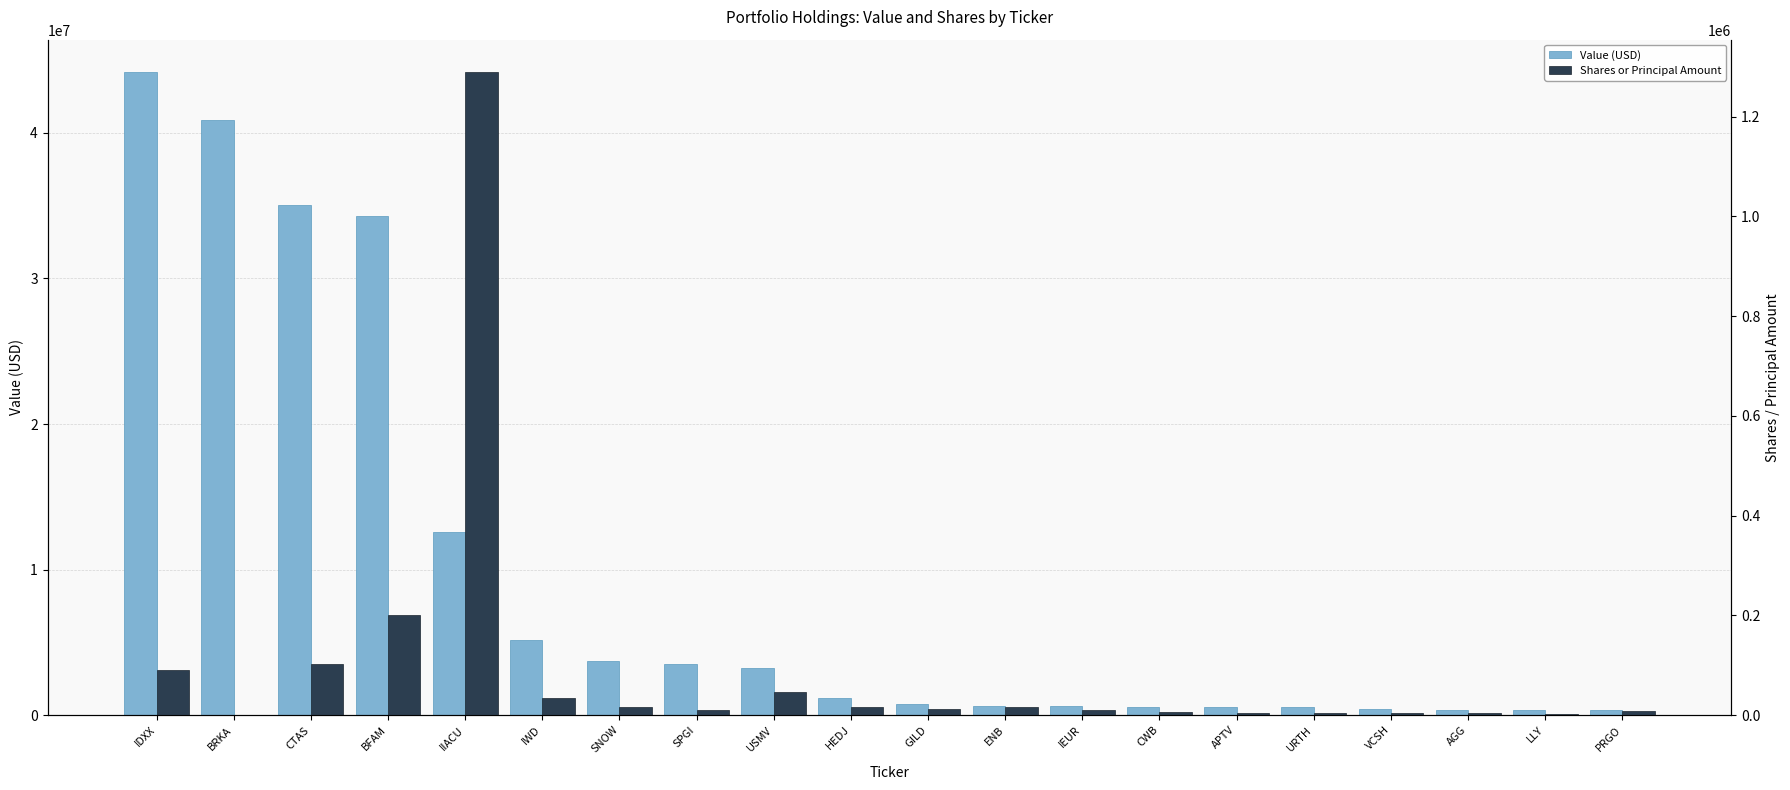

How many data points does each series have?

20